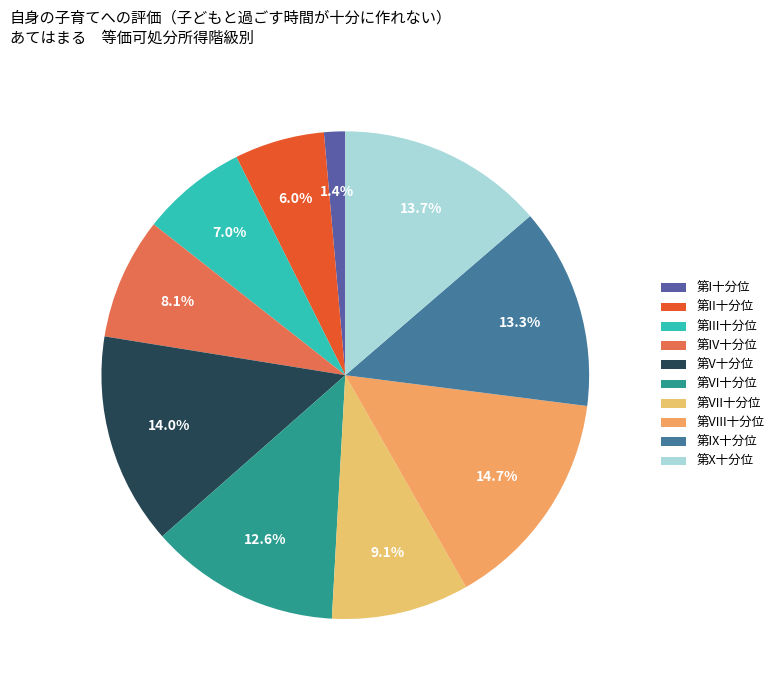

To the nearest percent, what is the average slice percentage?

10%